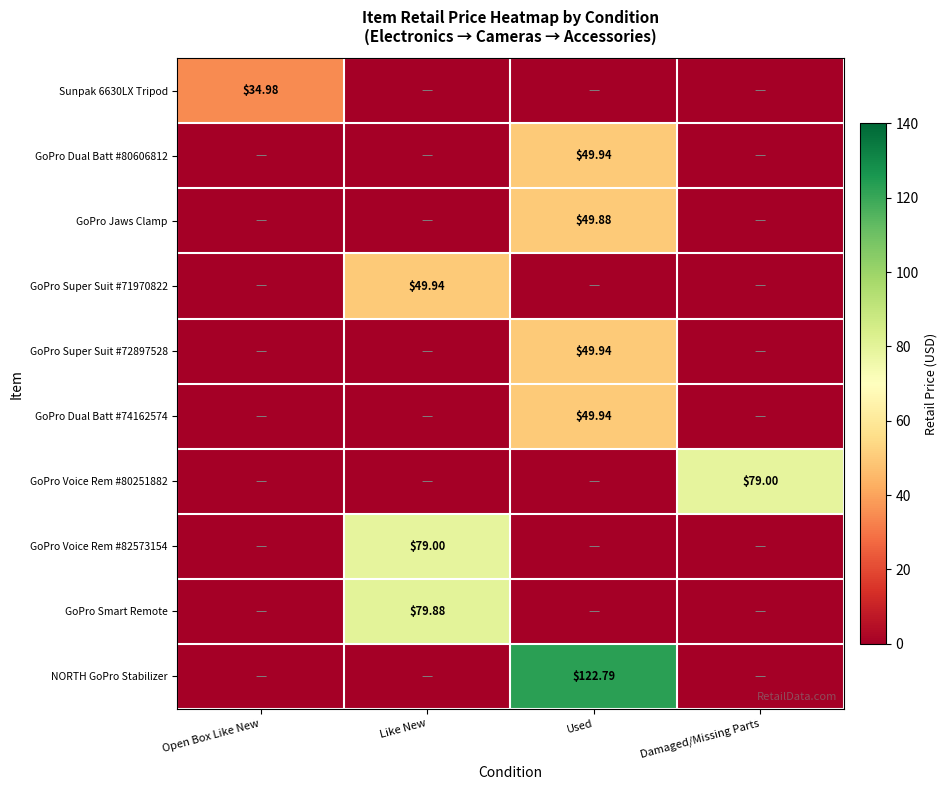

The value of GoPro Jaws Clamp at Used is 73.0. True or false?

False